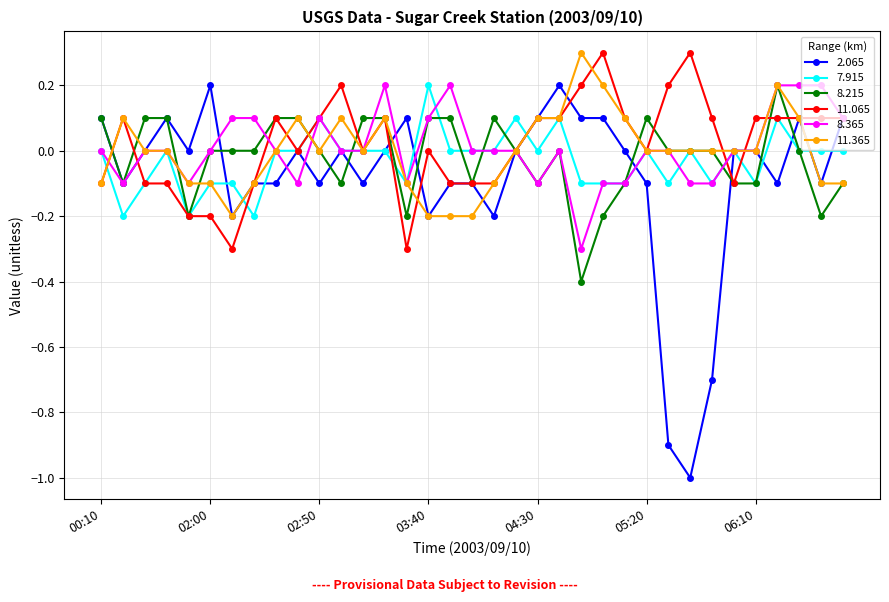

Which series has the widest spread of values?

2.065